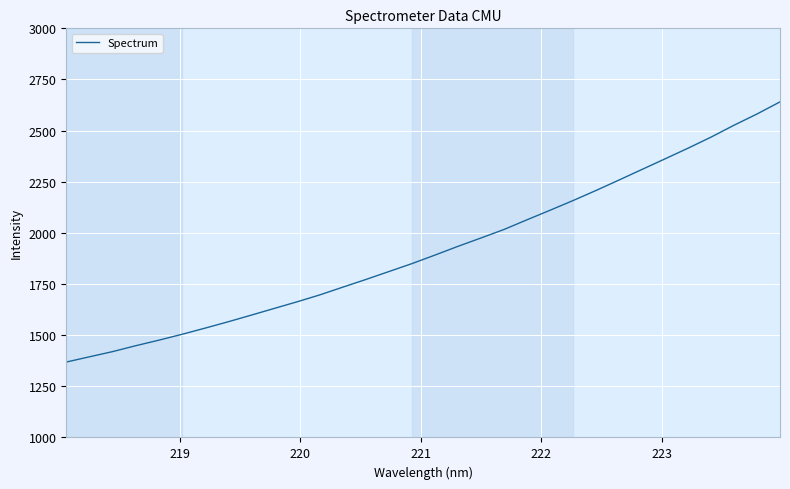

What is the minimum value shown in the chart?

1368.6